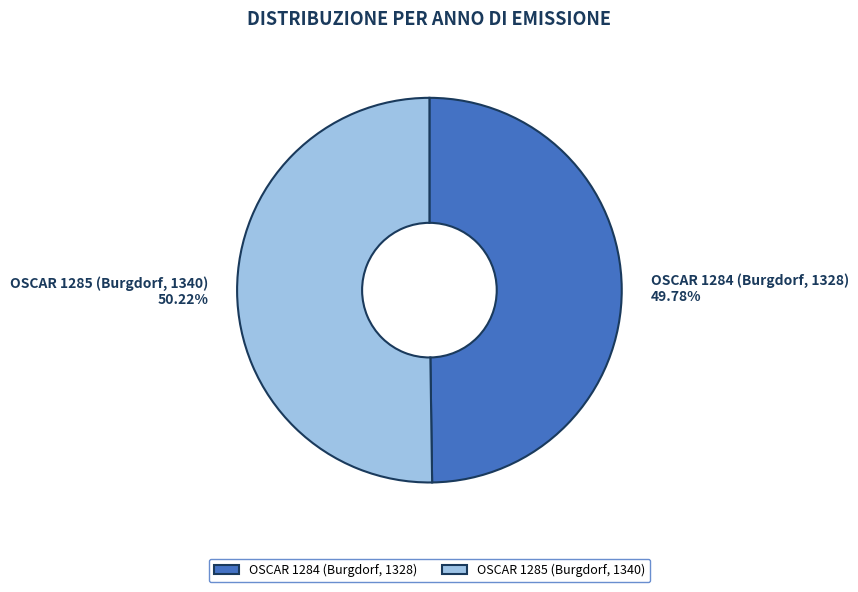

Rank the categories by value from lowest to highest.

OSCAR 1284 (Burgdorf, 1328), OSCAR 1285 (Burgdorf, 1340)